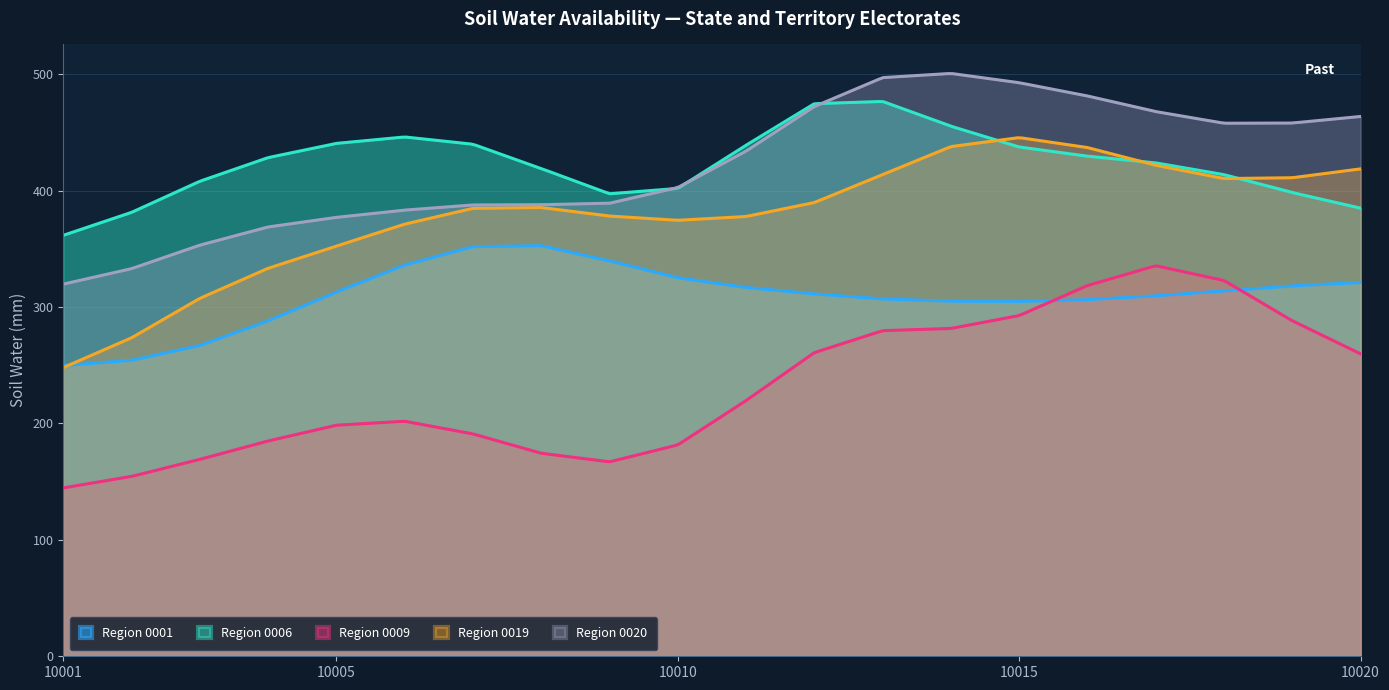

What is the highest value of the Region 0001 series?

352.8